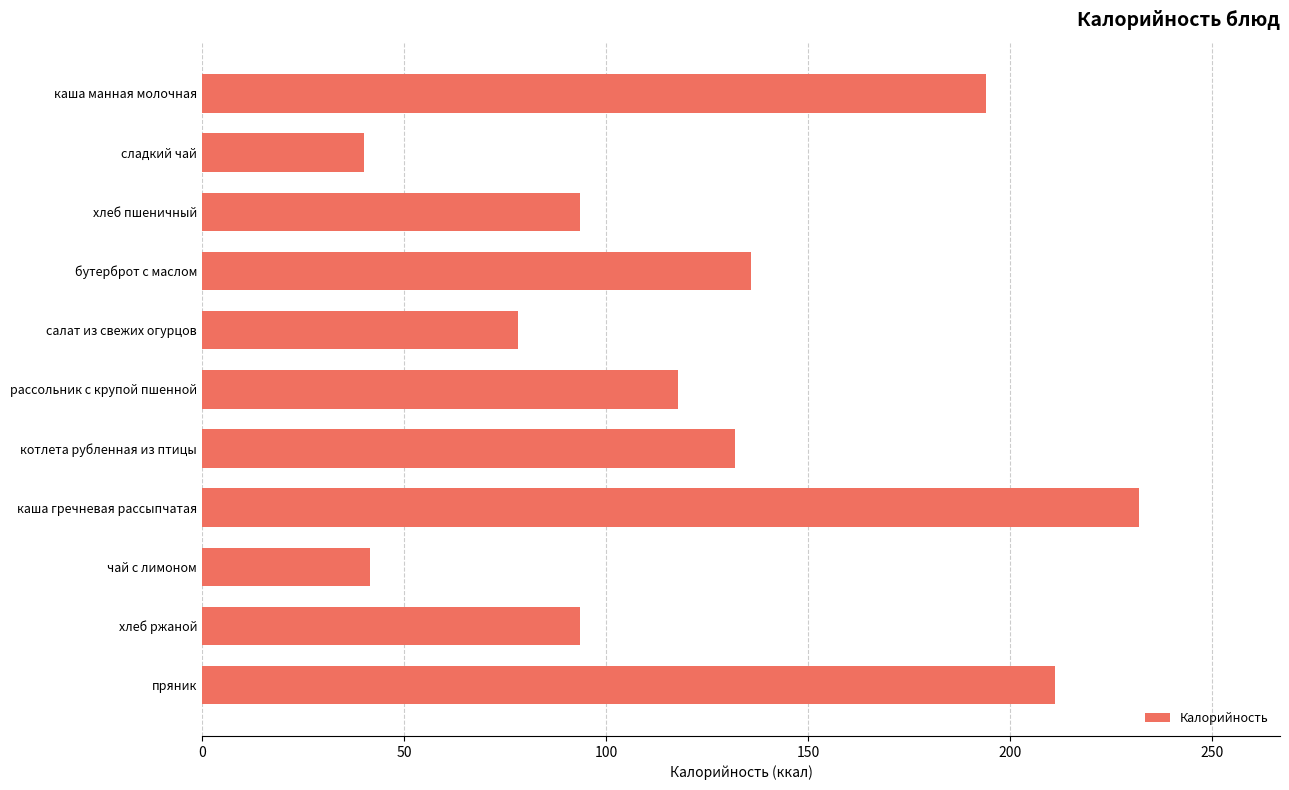

What is the smallest value displayed?

40.0